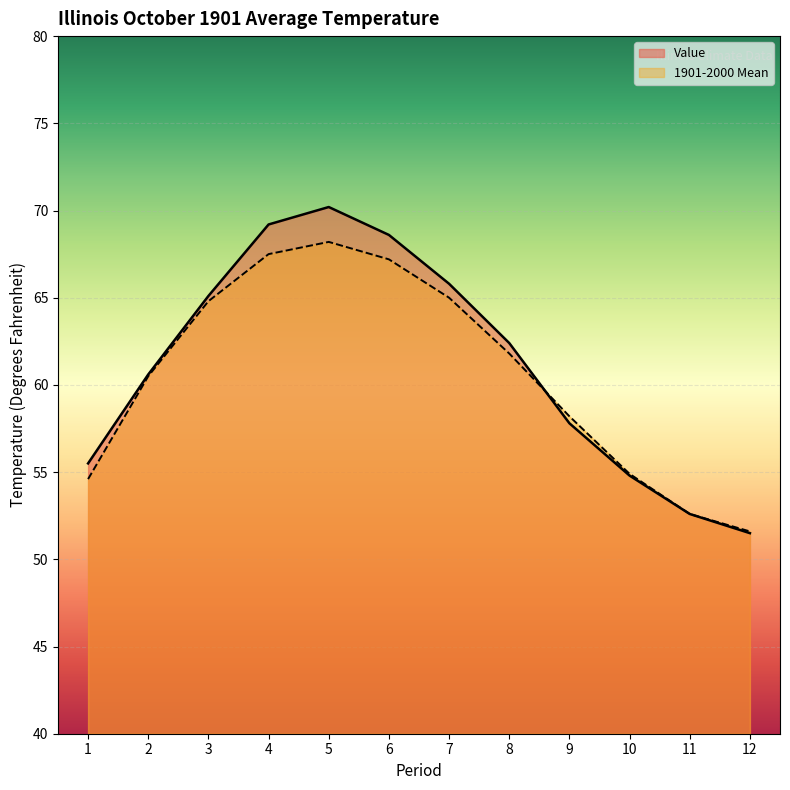

Where is the first local maximum for Value?

5